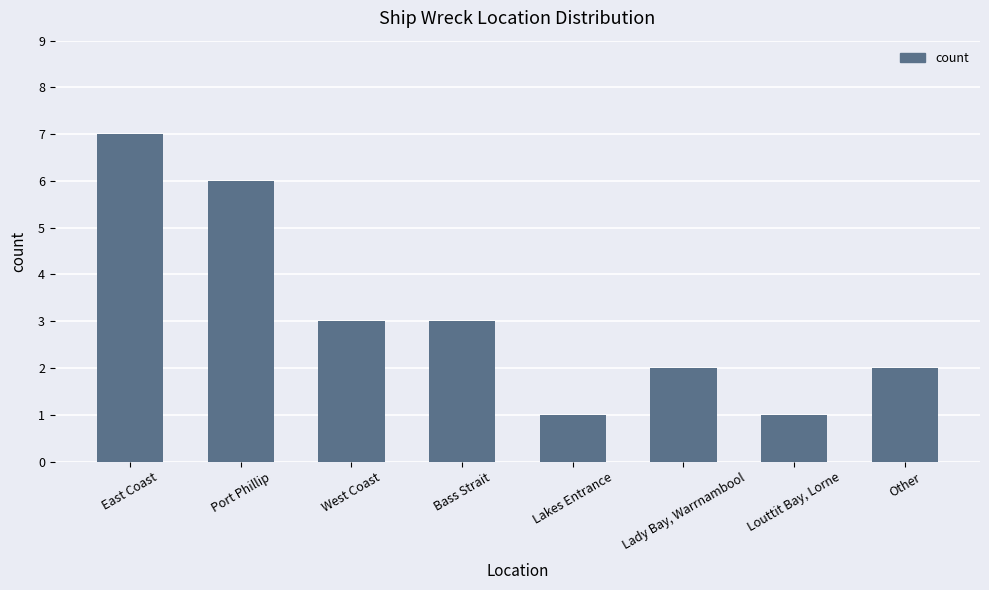

What is the difference between the maximum and minimum values?

6